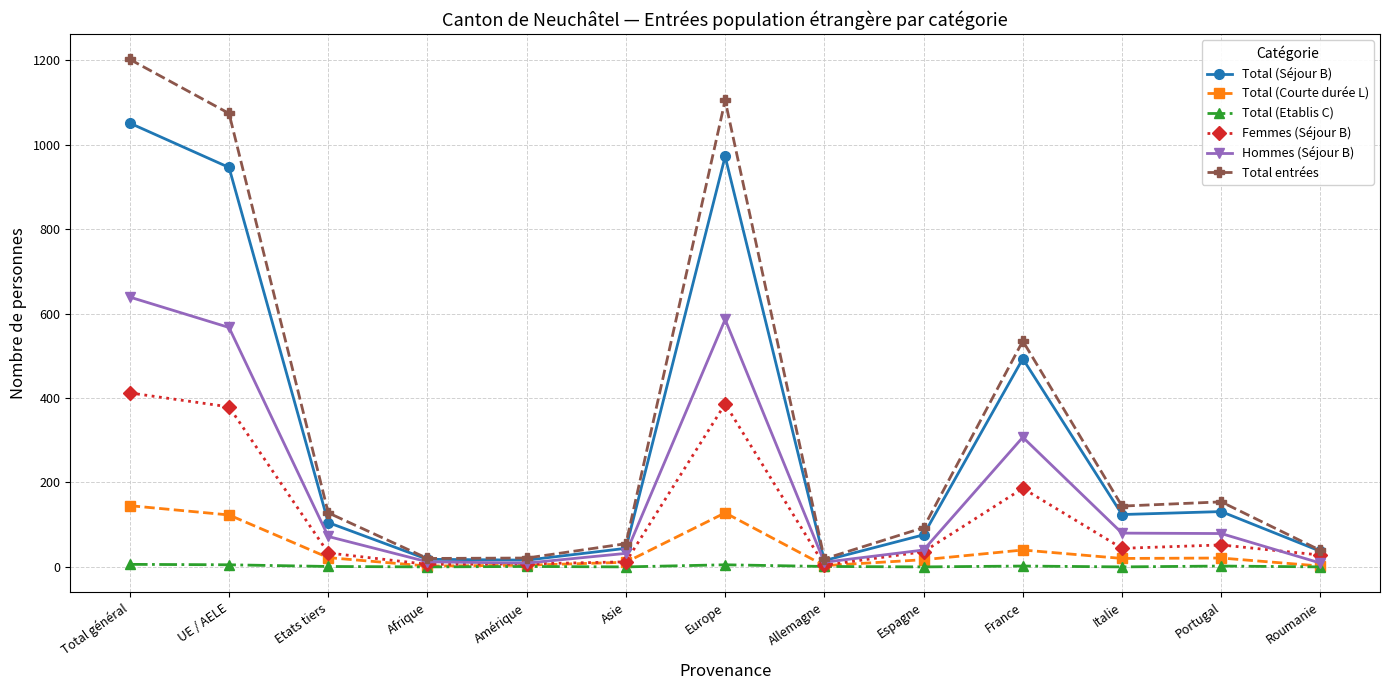

How many interior local valleys does the Femmes (Séjour B) series have?

3